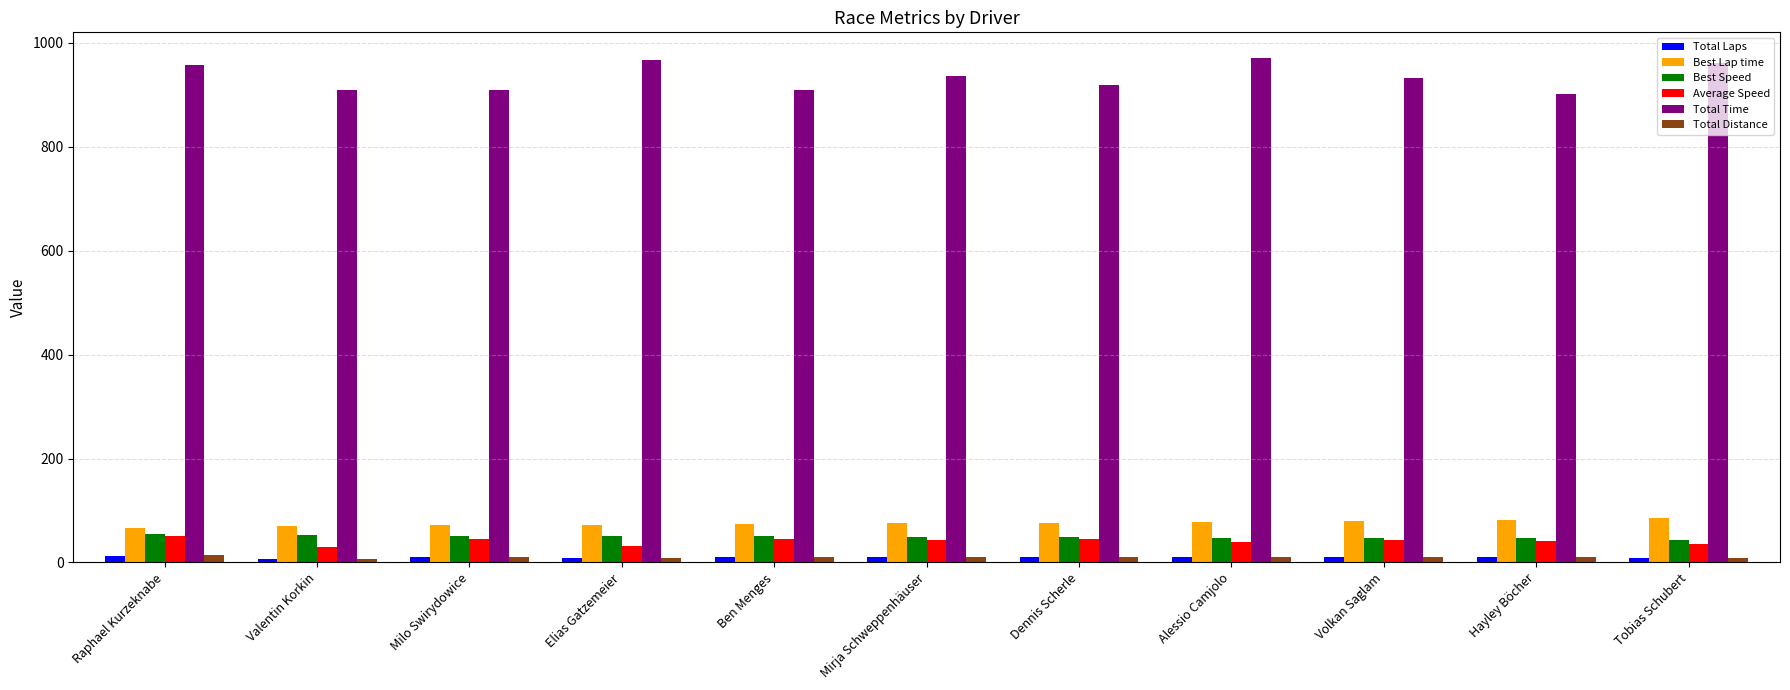

How many groups of bars are there?

11